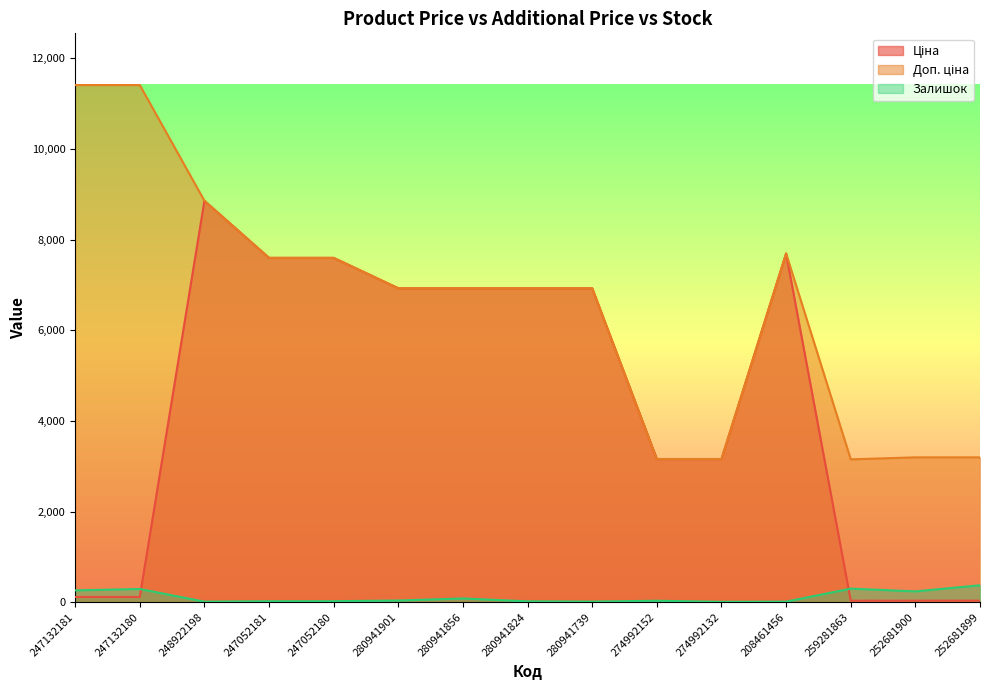

How many categories are shown in the chart?

15